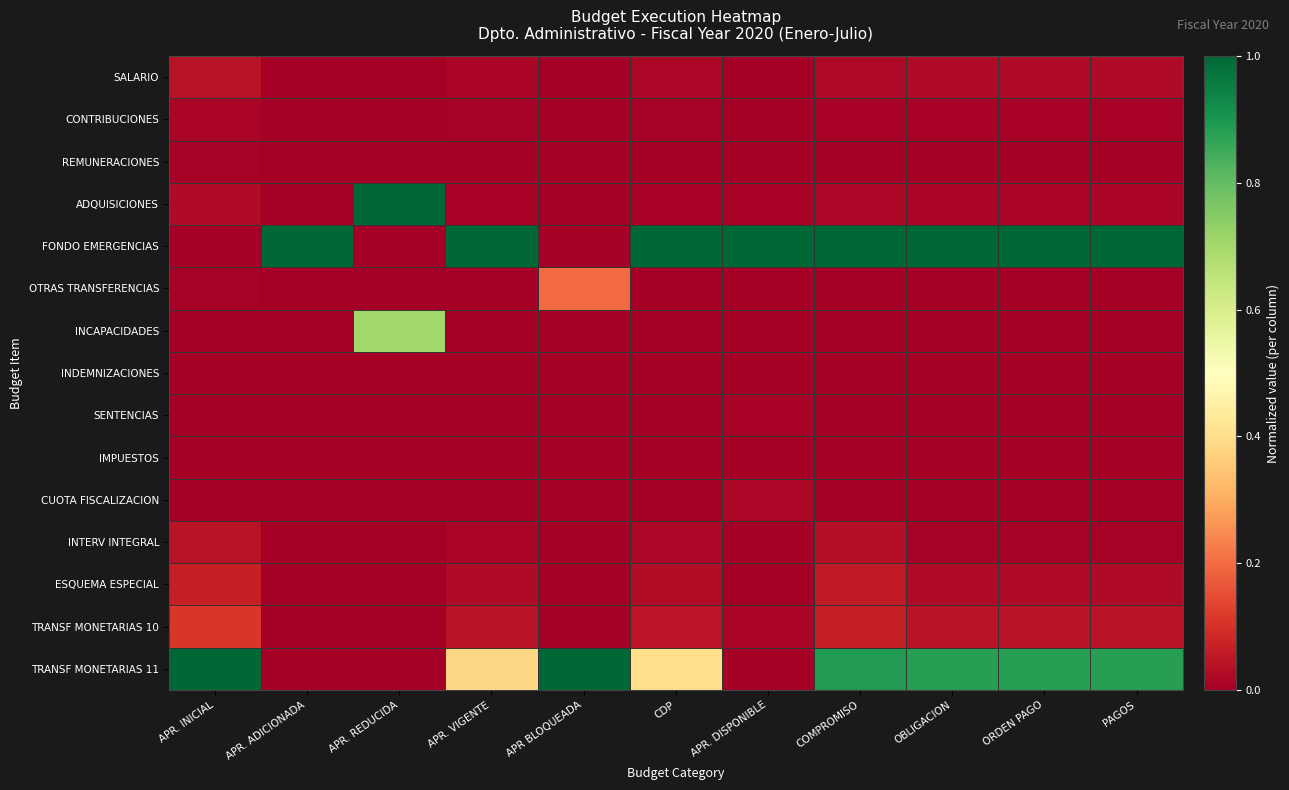

Rank the series by their maximum value, from highest to lowest.

ADQUISICIONES, FONDO EMERGENCIAS, TRANSF MONETARIAS 11, INCAPACIDADES, OTRAS TRANSFERENCIAS, TRANSF MONETARIAS 10, ESQUEMA ESPECIAL, SALARIO, INTERV INTEGRAL, CUOTA FISCALIZACION, CONTRIBUCIONES, SENTENCIAS, REMUNERACIONES, IMPUESTOS, INDEMNIZACIONES